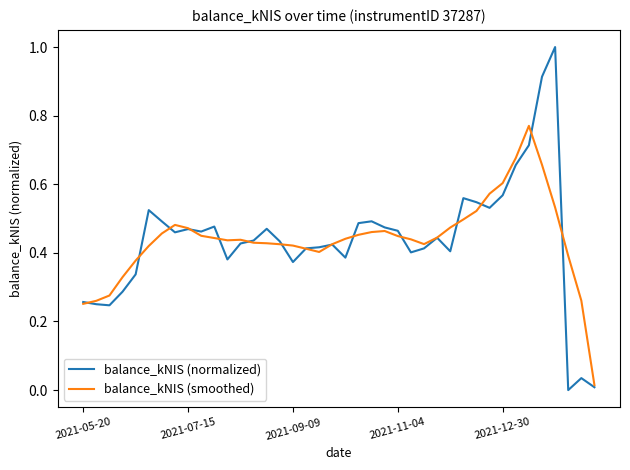

Which series has the widest spread of values?

balance_kNIS (normalized)